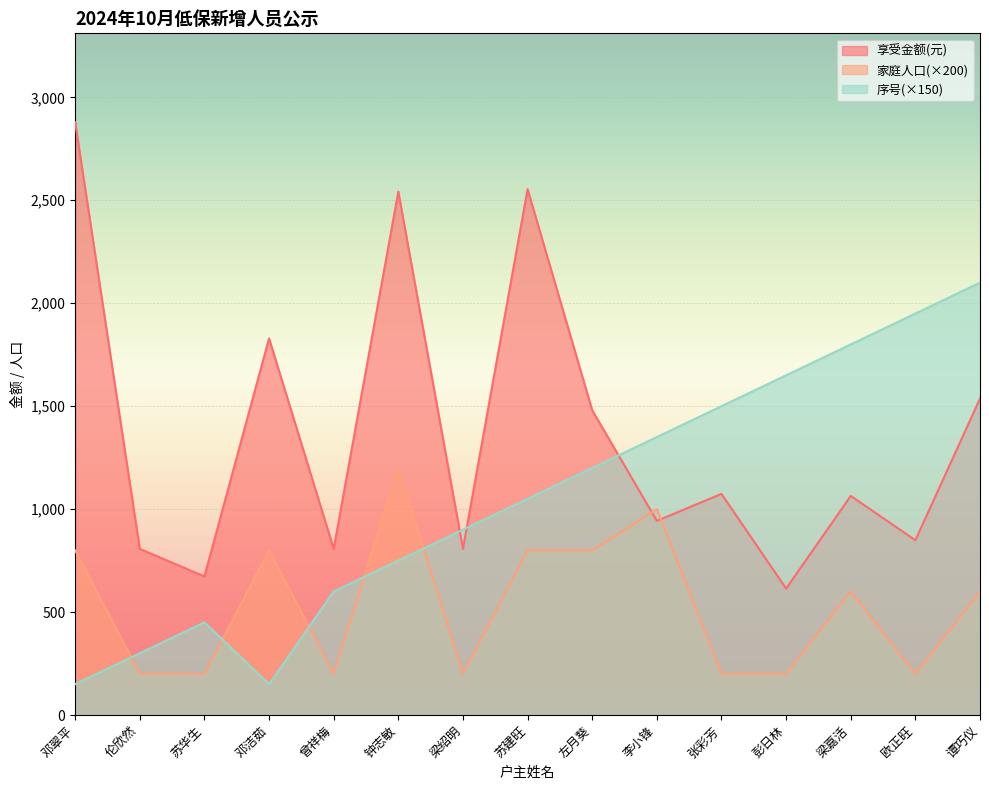

What is the sum of the 享受金额(元) values at 左月葵 and 梁绍明?

2287